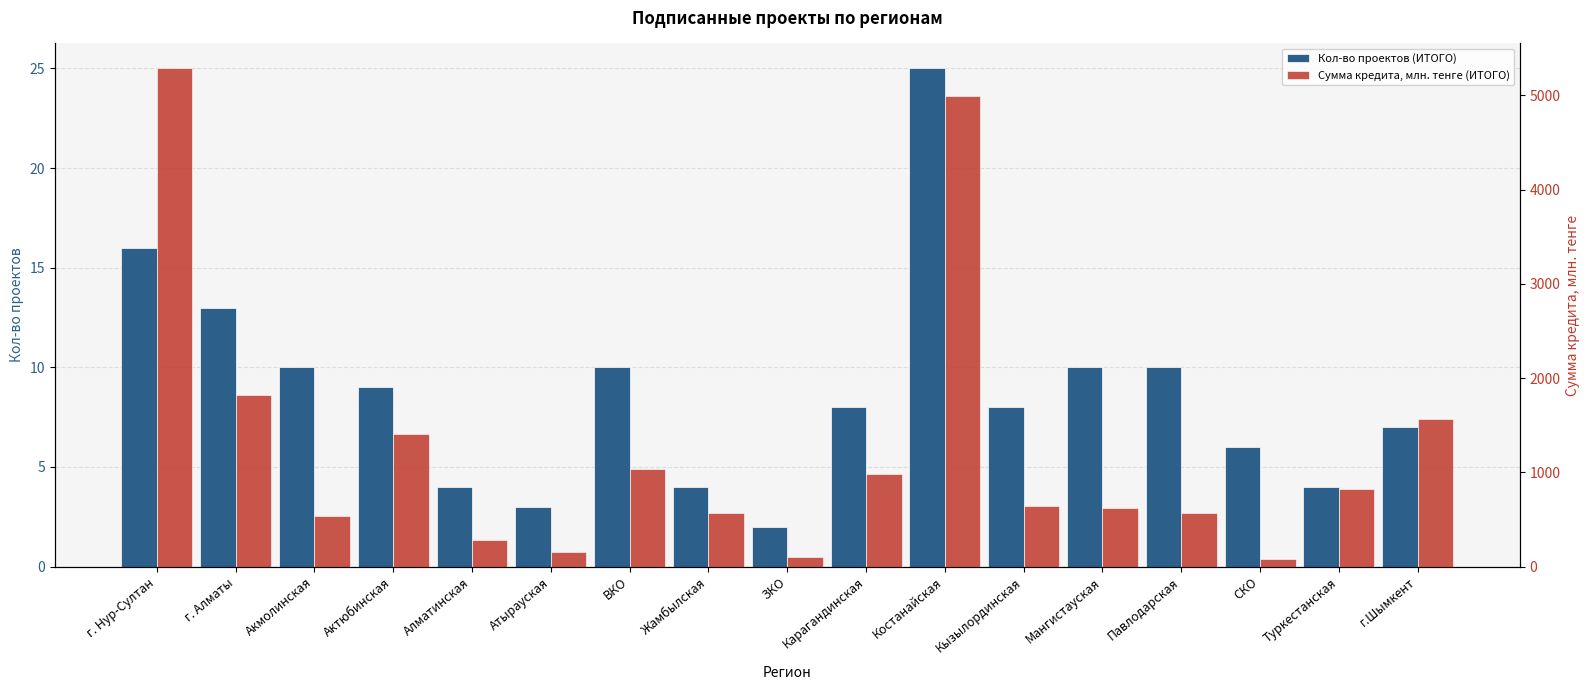

Does the chart contain stacked bars?

No